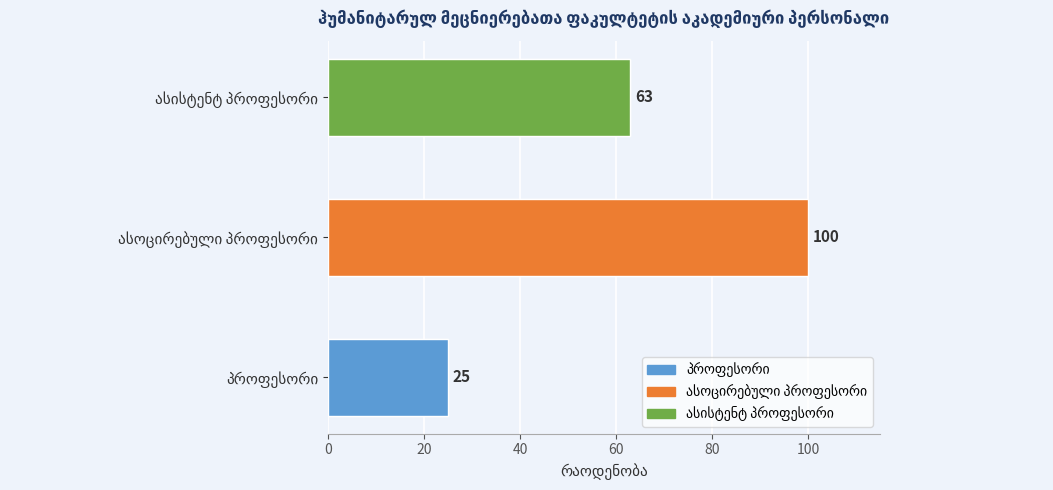

What is the ratio of the value at პროფესორი to the value at ასოცირებული პროფესორი?

0.2